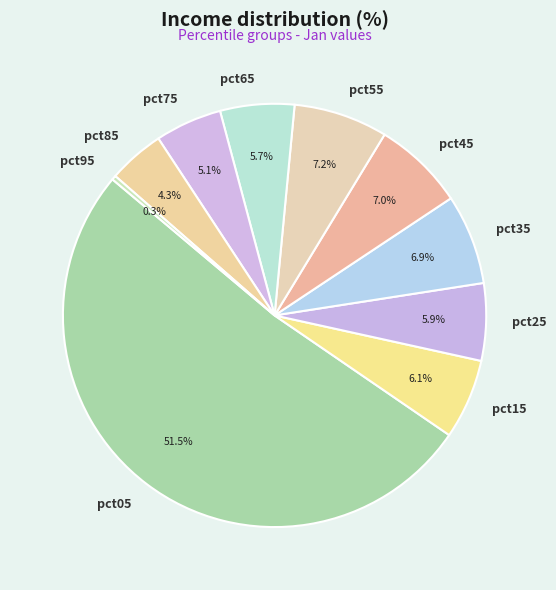

The pct75 slice represents 5% of the pie. True or false?

True